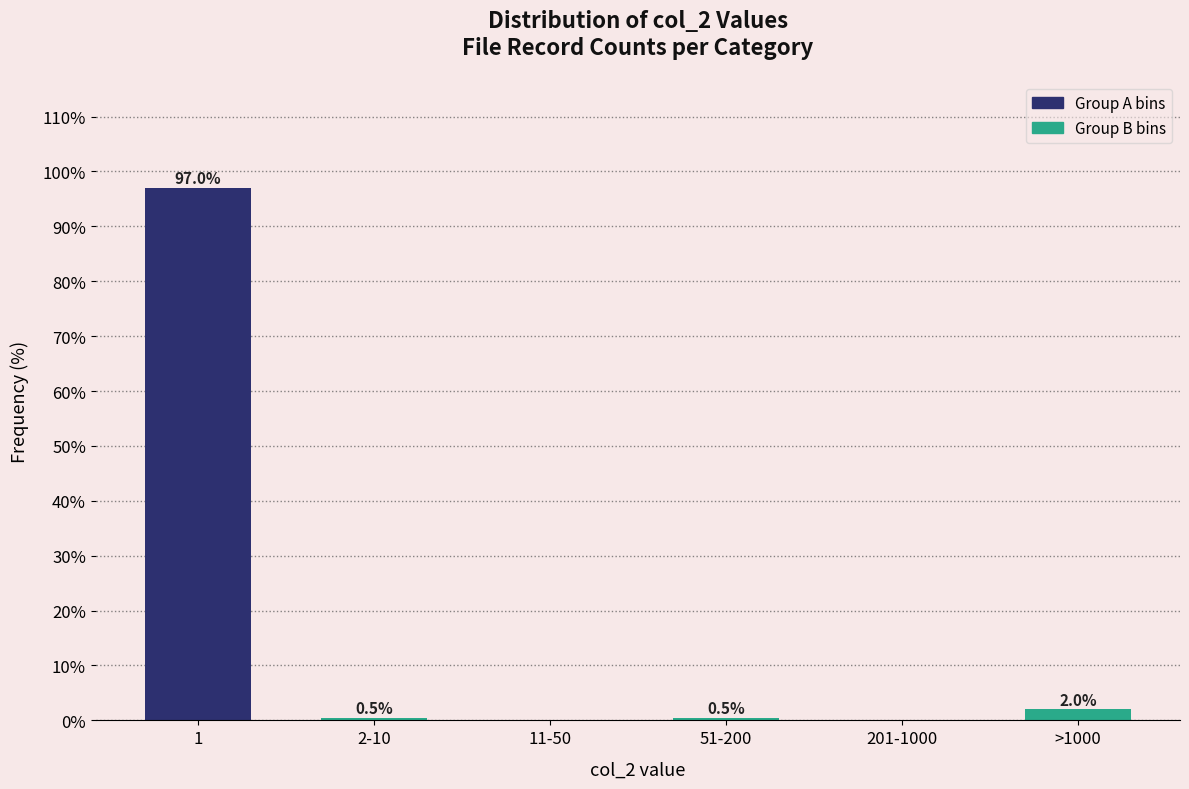

Reading left to right, transcribe all the data shown in this chart.

1=97.0	2-10=0.5	11-50=0.0	51-200=0.5	201-1000=0.0	>1000=2.0